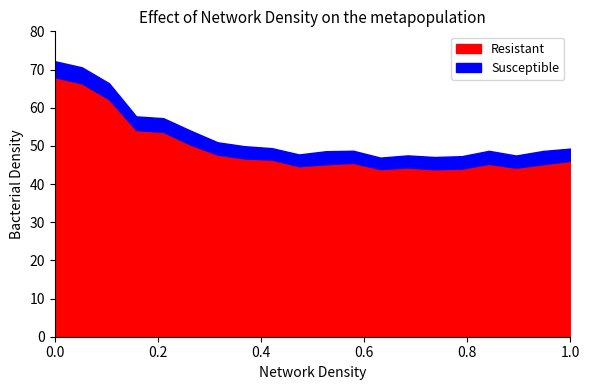

True or false: P2 and P1 cross at least once.

False